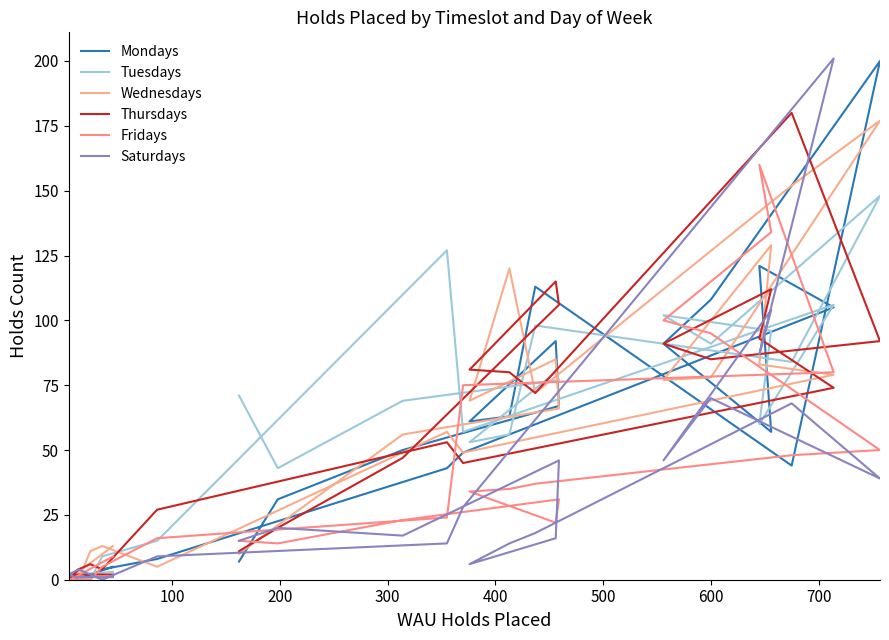

What is the value of the Wednesdays point at the 5th from the left?

11